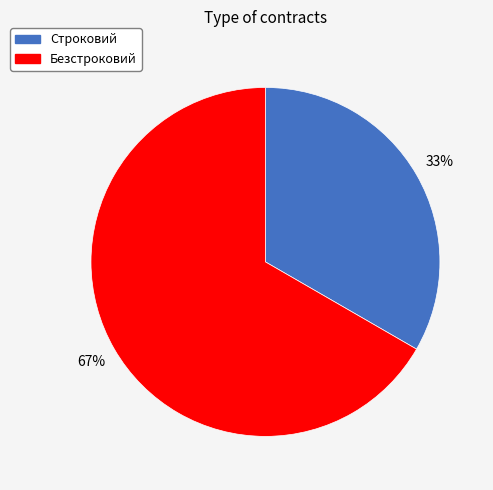

Is it true that Безстроковий is 67% of the pie?

True